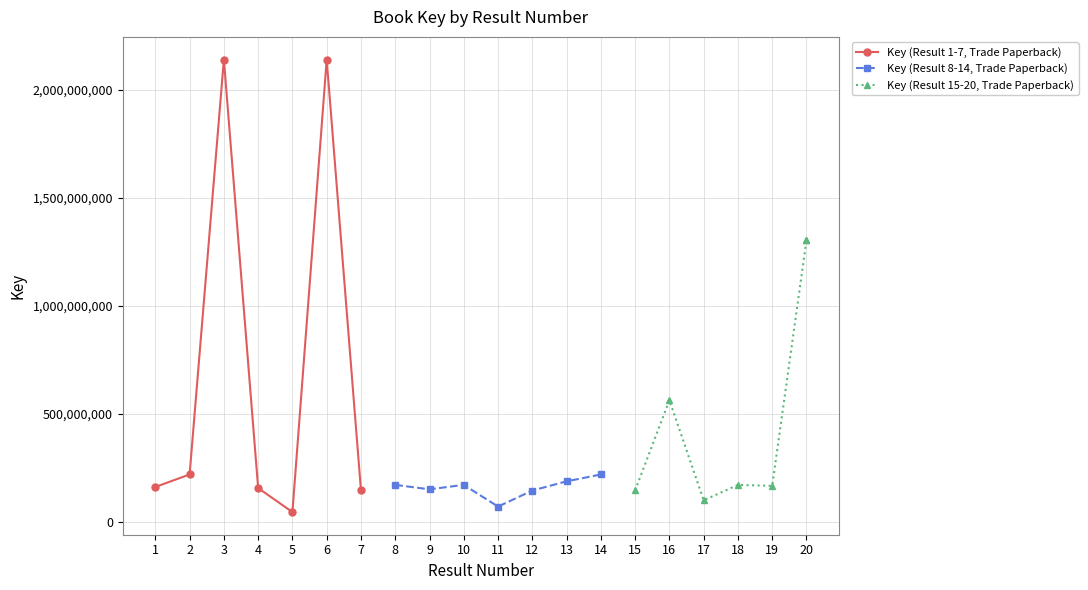

How many data points in Key (Result 8-14, Trade Paperback) are above 172146516?

3